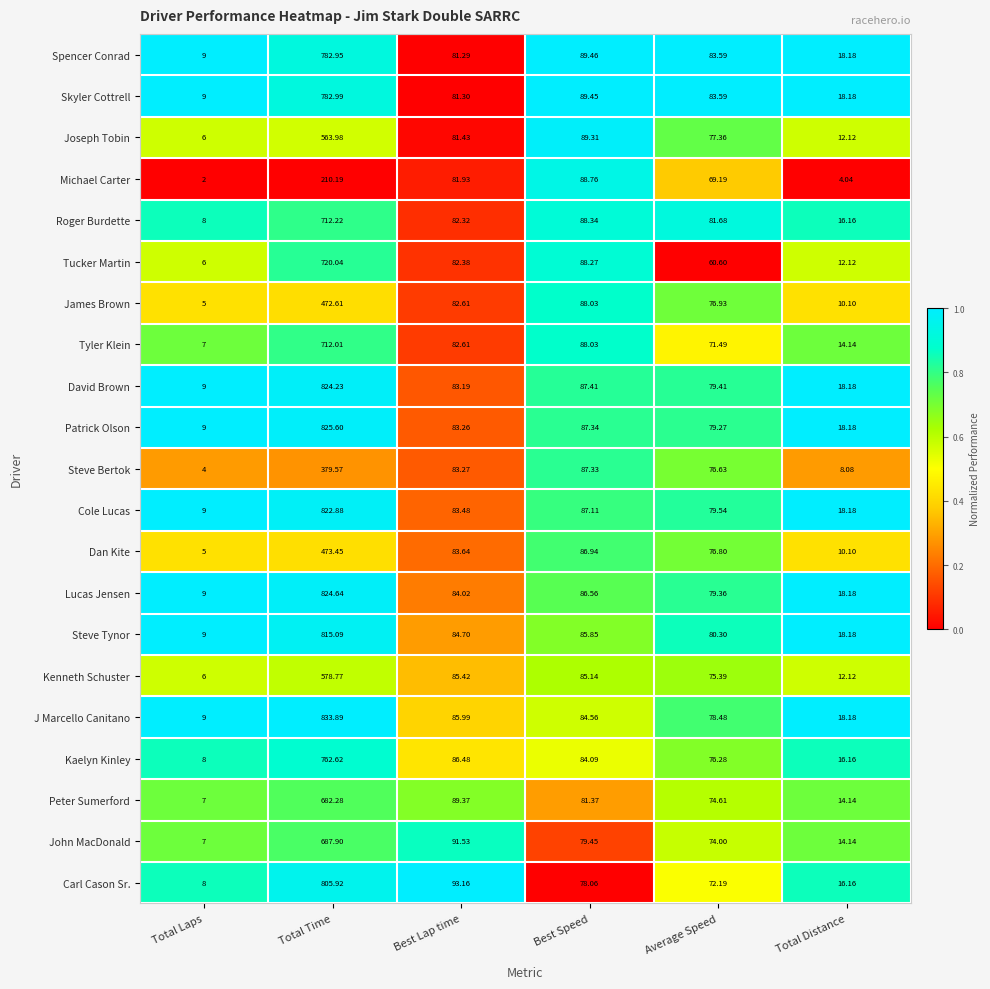

What is the greatest value displayed?

833.9